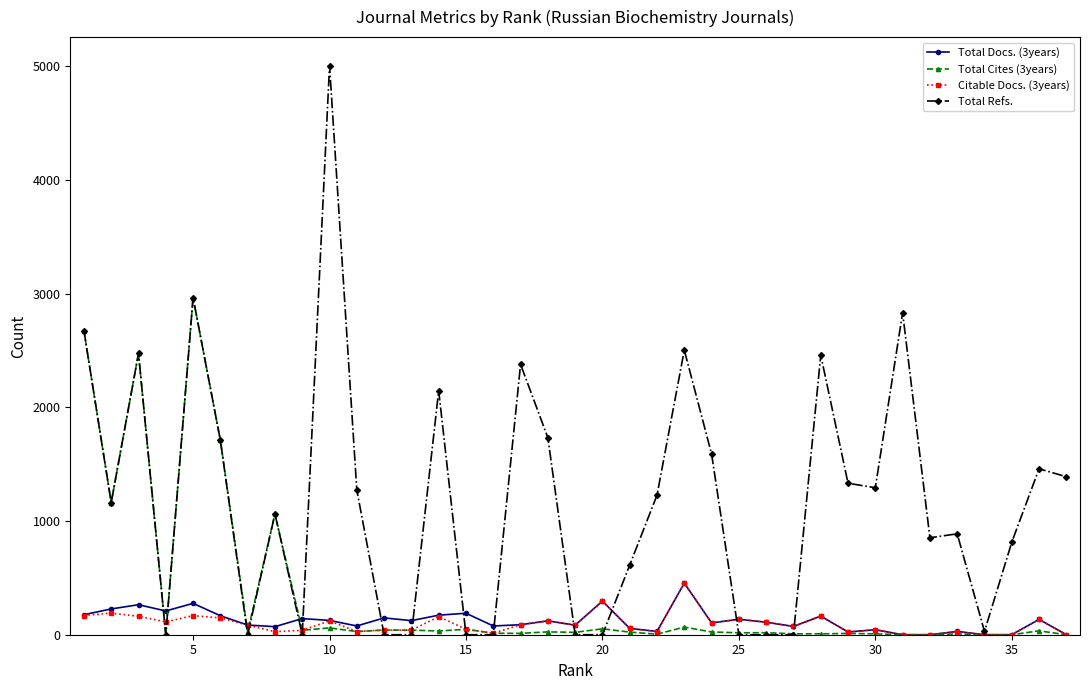

How many data points in Total Docs. (3years) are less than 110?

18